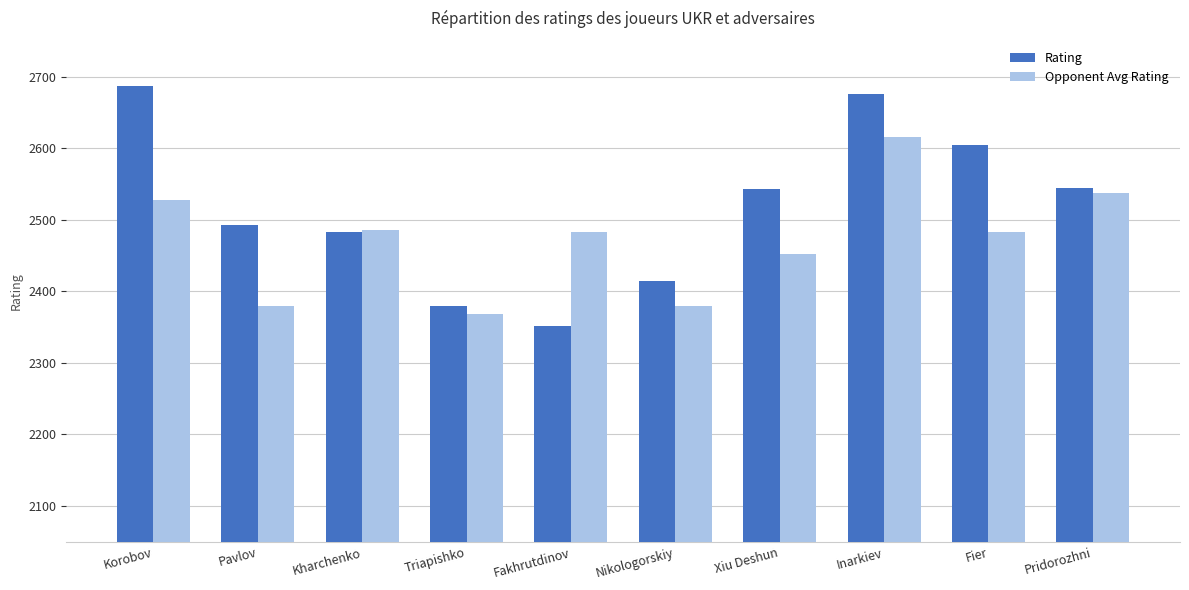

What is the average value of the Opponent Avg Rating series?

2471